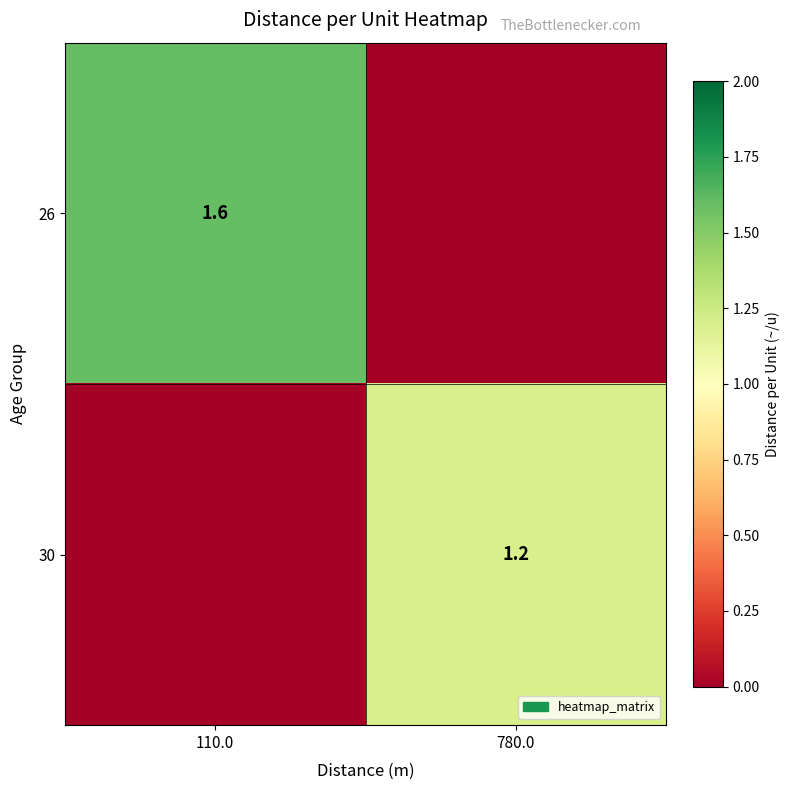

At how many categories does at least one series exceed 1?

2